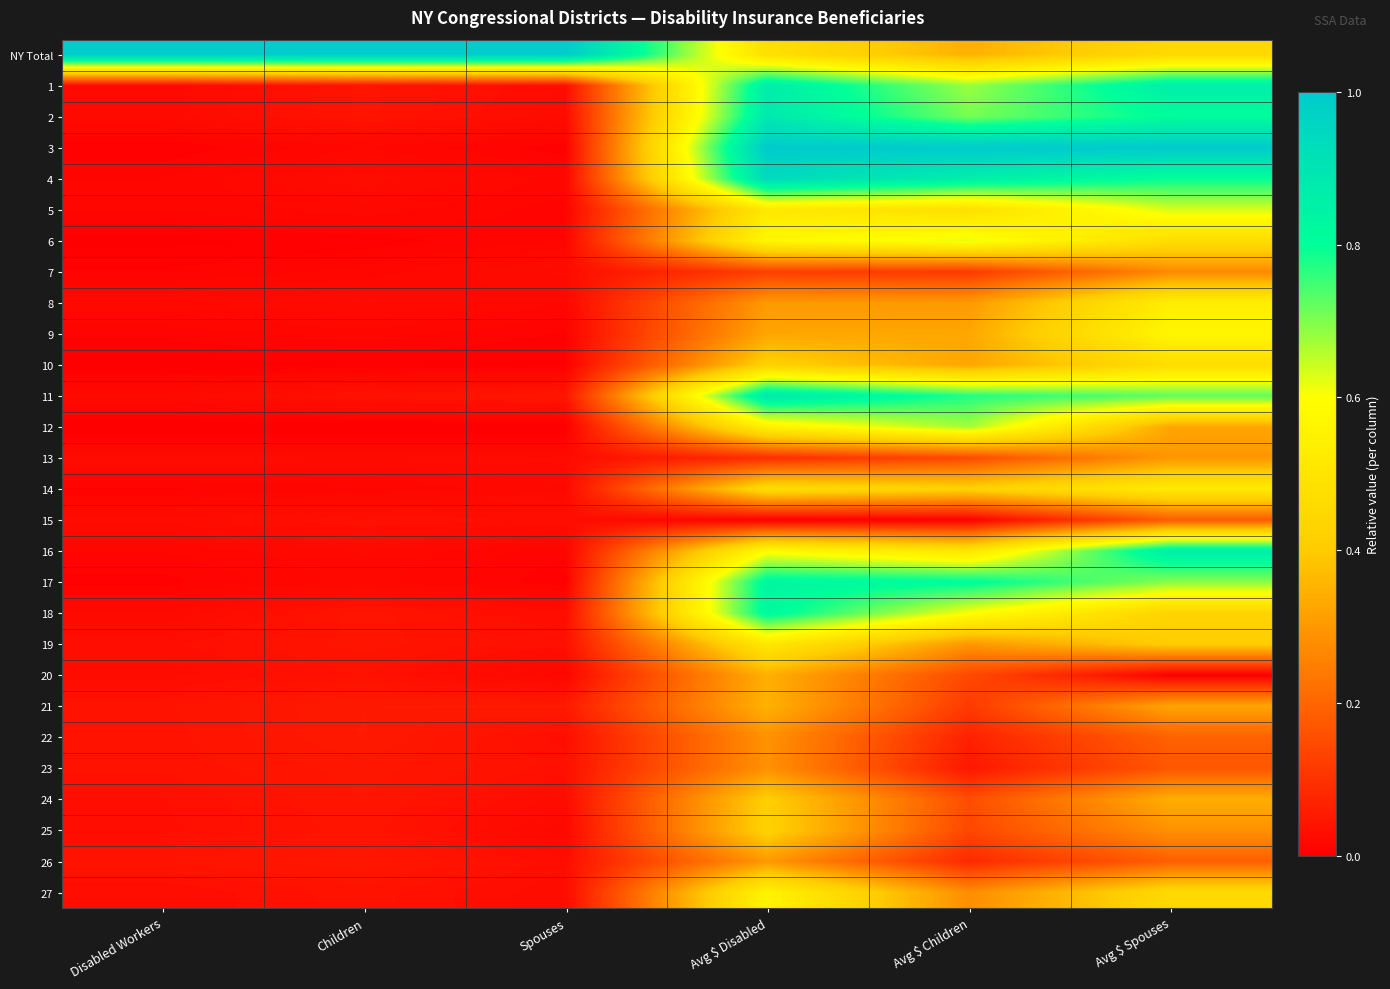

Reading left to right, transcribe all the data shown in this chart.

NY Total: Disabled Workers=1.0	Children=1.0	Spouses=1.0	Avg $ Disabled=0.5	Avg $ Children=0.3	Avg $ Spouses=0.5
1: Disabled Workers=0.0	Children=0.0	Spouses=0.0	Avg $ Disabled=0.9	Avg $ Children=0.7	Avg $ Spouses=0.9
2: Disabled Workers=0.0	Children=0.0	Spouses=0.0	Avg $ Disabled=0.9	Avg $ Children=0.7	Avg $ Spouses=0.8
3: Disabled Workers=0.0	Children=0.0	Spouses=0.0	Avg $ Disabled=1.0	Avg $ Children=1.0	Avg $ Spouses=1.0
4: Disabled Workers=0.0	Children=0.0	Spouses=0.0	Avg $ Disabled=0.9	Avg $ Children=0.9	Avg $ Spouses=0.8
5: Disabled Workers=0.0	Children=0.0	Spouses=0.0	Avg $ Disabled=0.5	Avg $ Children=0.5	Avg $ Spouses=0.6
6: Disabled Workers=0.0	Children=0.0	Spouses=0.0	Avg $ Disabled=0.6	Avg $ Children=0.6	Avg $ Spouses=0.5
7: Disabled Workers=0.0	Children=0.0	Spouses=0.0	Avg $ Disabled=0.1	Avg $ Children=0.1	Avg $ Spouses=0.3
8: Disabled Workers=0.0	Children=0.0	Spouses=0.0	Avg $ Disabled=0.3	Avg $ Children=0.3	Avg $ Spouses=0.5
9: Disabled Workers=0.0	Children=0.0	Spouses=0.0	Avg $ Disabled=0.3	Avg $ Children=0.3	Avg $ Spouses=0.6
10: Disabled Workers=0.0	Children=0.0	Spouses=0.0	Avg $ Disabled=0.4	Avg $ Children=0.3	Avg $ Spouses=0.5
11: Disabled Workers=0.0	Children=0.0	Spouses=0.0	Avg $ Disabled=0.9	Avg $ Children=0.8	Avg $ Spouses=0.7
12: Disabled Workers=0.0	Children=0.0	Spouses=0.0	Avg $ Disabled=0.6	Avg $ Children=0.7	Avg $ Spouses=0.3
13: Disabled Workers=0.0	Children=0.0	Spouses=0.0	Avg $ Disabled=0.1	Avg $ Children=0.1	Avg $ Spouses=0.3
14: Disabled Workers=0.0	Children=0.0	Spouses=0.0	Avg $ Disabled=0.5	Avg $ Children=0.4	Avg $ Spouses=0.5
15: Disabled Workers=0.0	Children=0.0	Spouses=0.0	Avg $ Disabled=0.0	Avg $ Children=0.0	Avg $ Spouses=0.2
16: Disabled Workers=0.0	Children=0.0	Spouses=0.0	Avg $ Disabled=0.6	Avg $ Children=0.5	Avg $ Spouses=0.9
17: Disabled Workers=0.0	Children=0.0	Spouses=0.0	Avg $ Disabled=0.8	Avg $ Children=0.8	Avg $ Spouses=0.7
18: Disabled Workers=0.0	Children=0.0	Spouses=0.0	Avg $ Disabled=0.8	Avg $ Children=0.6	Avg $ Spouses=0.4
19: Disabled Workers=0.0	Children=0.0	Spouses=0.0	Avg $ Disabled=0.5	Avg $ Children=0.3	Avg $ Spouses=0.4
20: Disabled Workers=0.0	Children=0.0	Spouses=0.0	Avg $ Disabled=0.3	Avg $ Children=0.1	Avg $ Spouses=0.0
21: Disabled Workers=0.0	Children=0.1	Spouses=0.1	Avg $ Disabled=0.3	Avg $ Children=0.1	Avg $ Spouses=0.3
22: Disabled Workers=0.0	Children=0.1	Spouses=0.0	Avg $ Disabled=0.3	Avg $ Children=0.1	Avg $ Spouses=0.2
23: Disabled Workers=0.0	Children=0.0	Spouses=0.0	Avg $ Disabled=0.3	Avg $ Children=0.0	Avg $ Spouses=0.2
24: Disabled Workers=0.0	Children=0.0	Spouses=0.0	Avg $ Disabled=0.4	Avg $ Children=0.2	Avg $ Spouses=0.3
25: Disabled Workers=0.0	Children=0.0	Spouses=0.0	Avg $ Disabled=0.4	Avg $ Children=0.1	Avg $ Spouses=0.3
26: Disabled Workers=0.0	Children=0.0	Spouses=0.0	Avg $ Disabled=0.3	Avg $ Children=0.1	Avg $ Spouses=0.2
27: Disabled Workers=0.0	Children=0.0	Spouses=0.0	Avg $ Disabled=0.6	Avg $ Children=0.3	Avg $ Spouses=0.5